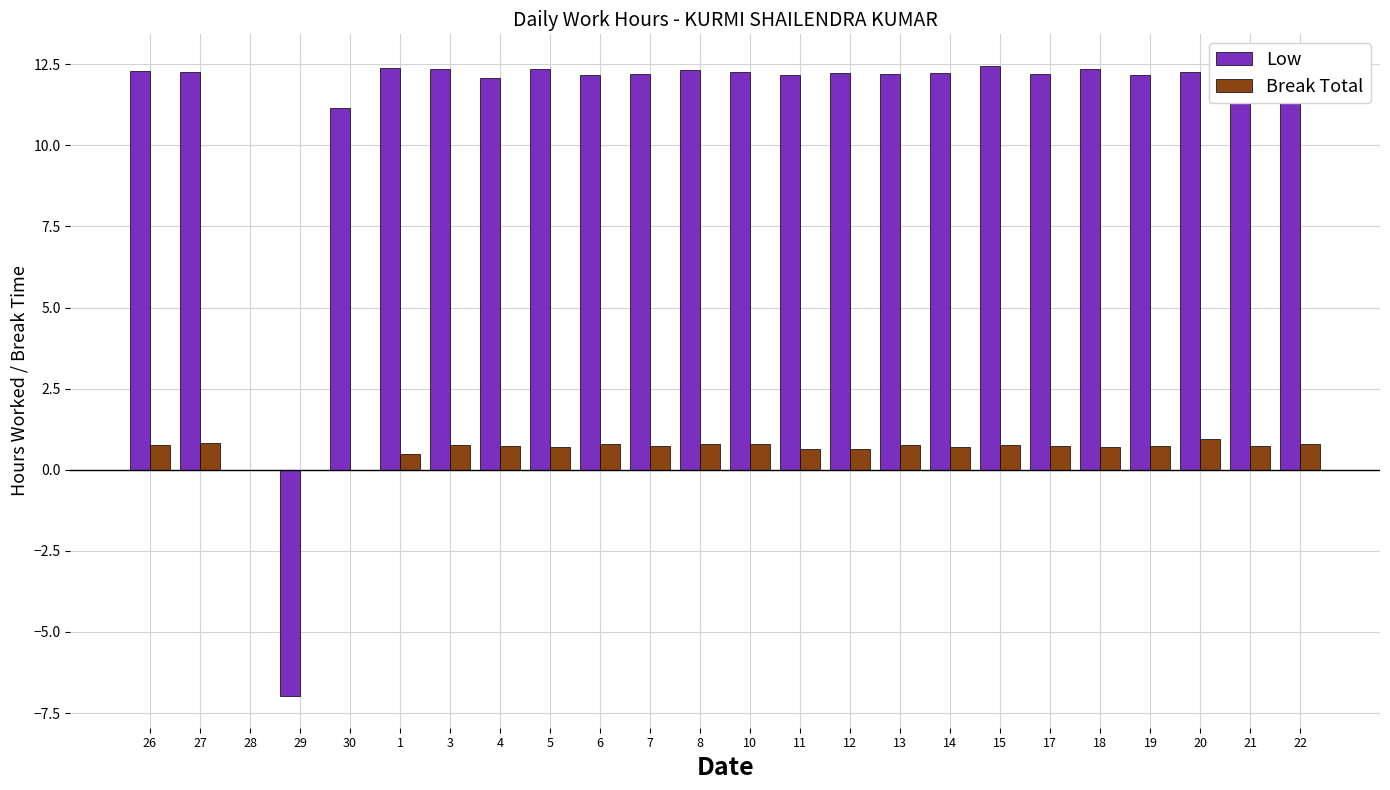

True or false: Low has a value of 0.0 at 28.

True